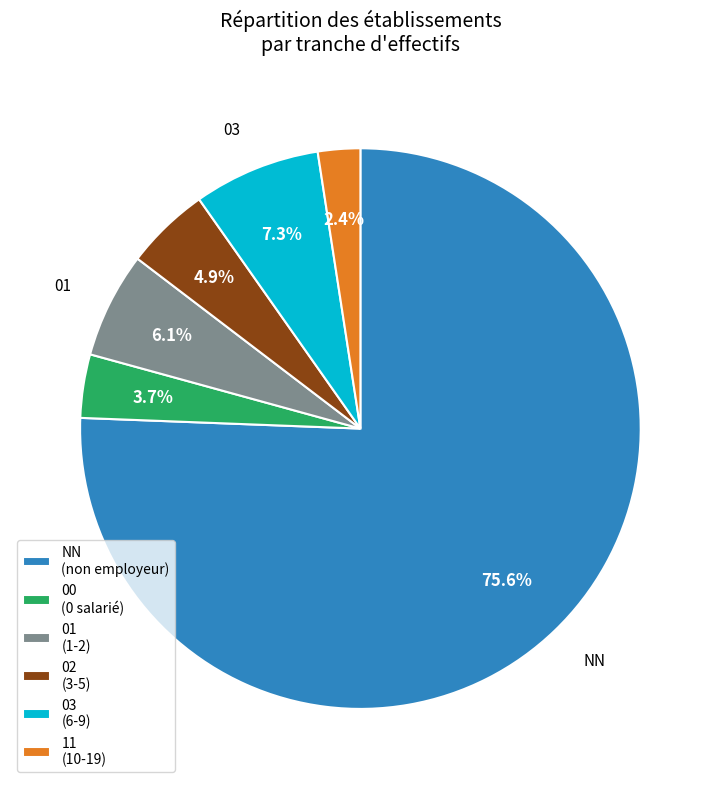

How many segments does this pie chart have?

6